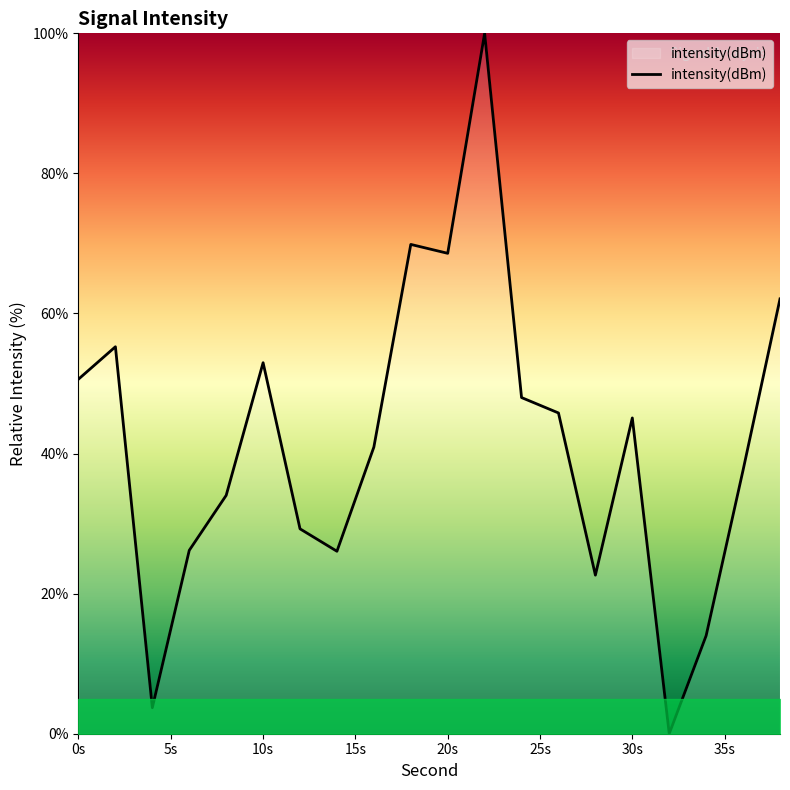

What is the difference between the maximum and minimum values?

100.0